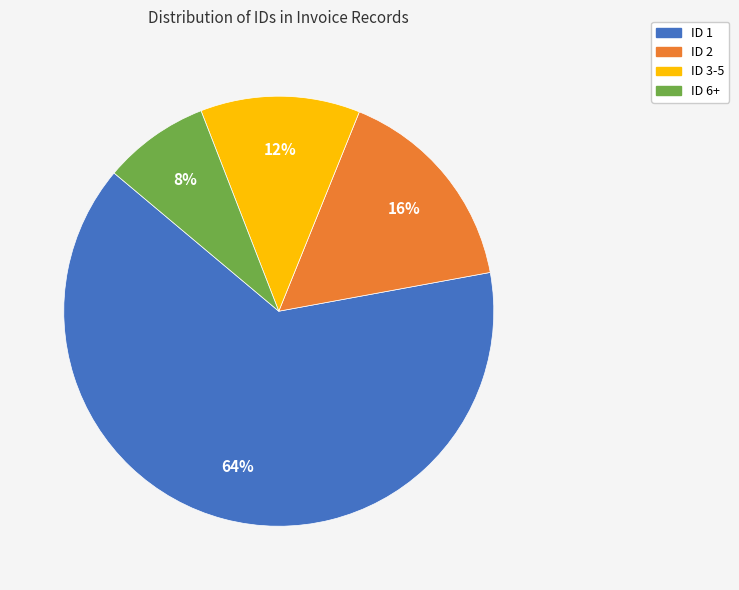

Which category accounts for the majority?

ID 1